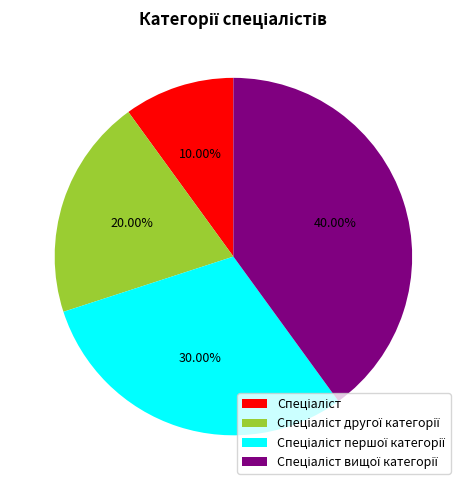

Is there any slice that represents more than half of the pie?

No